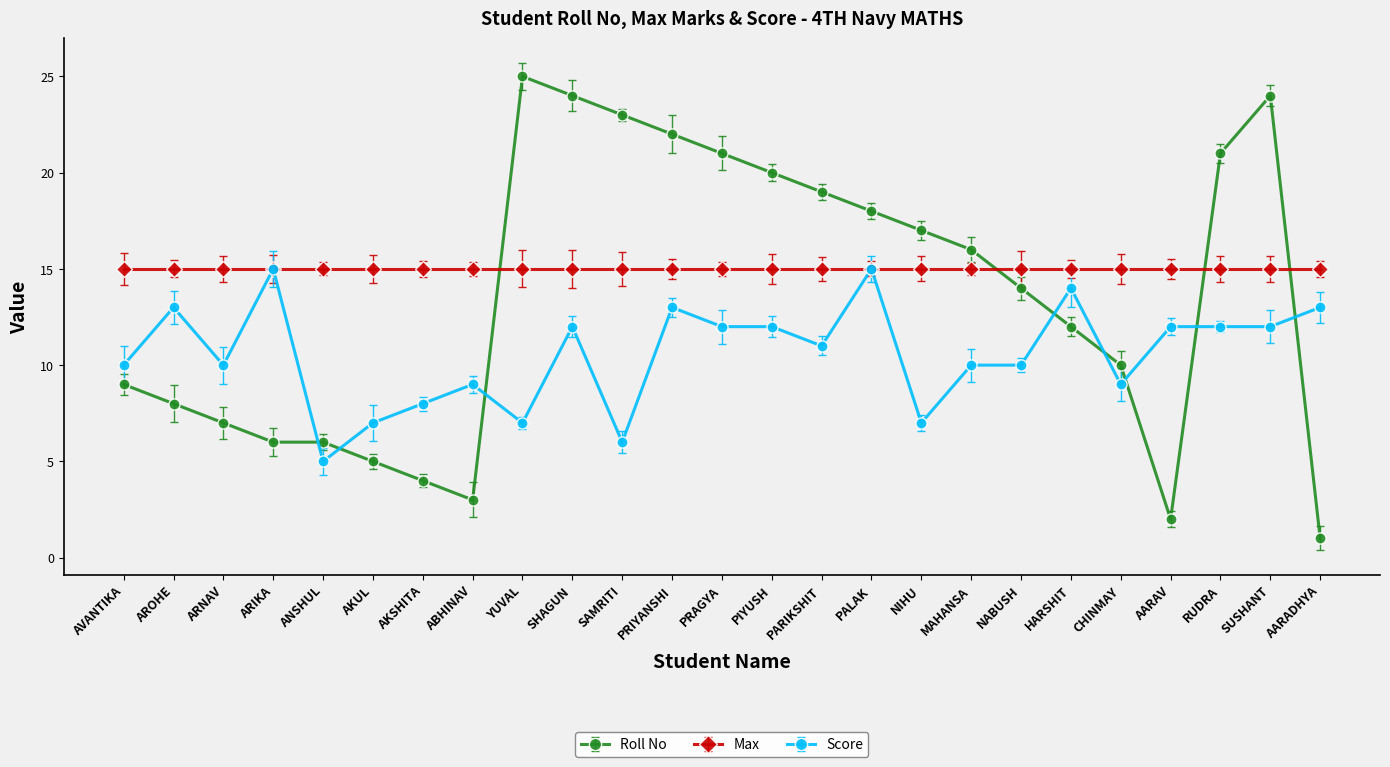

Which series changed the most between ABHINAV and NABUSH?

Roll No